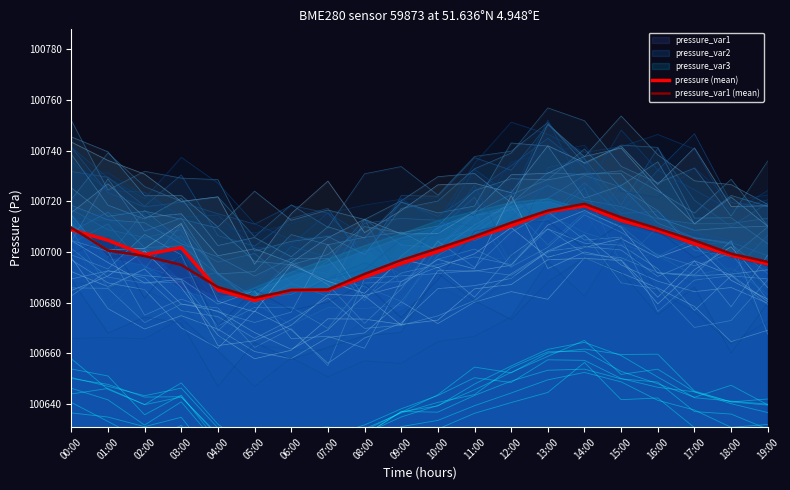

How many intersections are there between pressure (mean) and pressure_var1 (mean)?

2